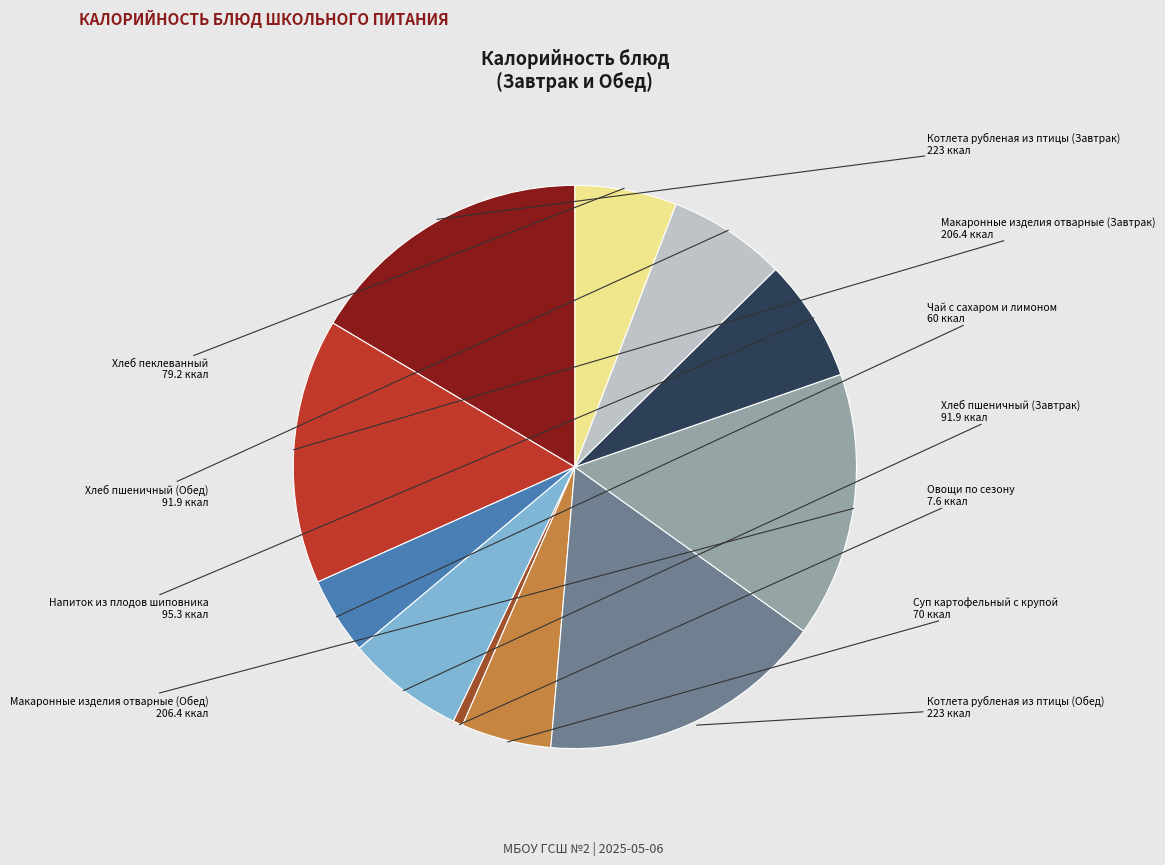

Does any single category account for the majority?

No